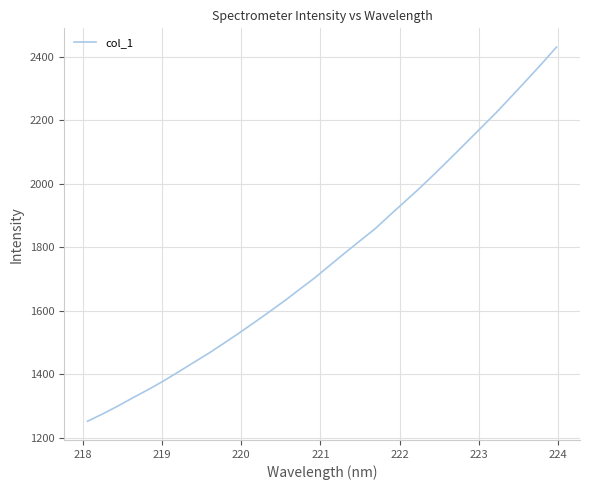

What is the smallest value displayed?

1252.8